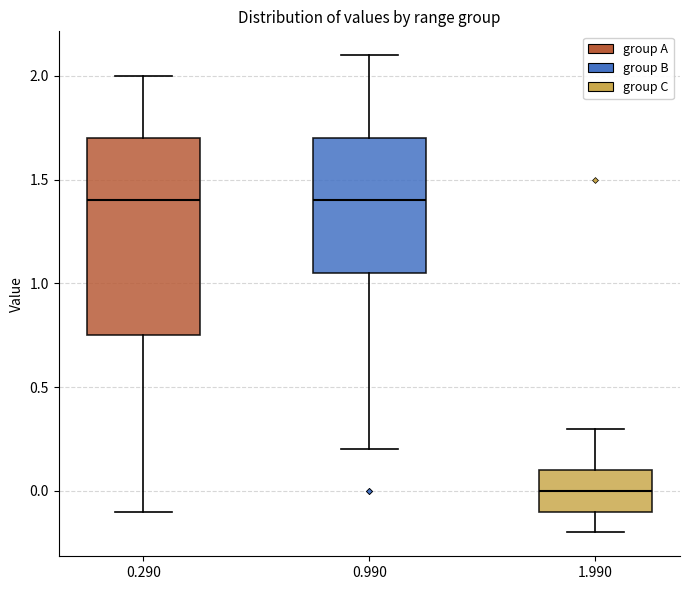

Reading left to right, transcribe this box plot: for each box, give where its median line is, the range the box spans, and where its two whiskers end, as read against the y-axis. The values are not printed on the chart, so give them approximately, as read against the axis.

0.290: median 1.40, box 0.75 to 1.70, whiskers -0.10 to 2.00
0.990: median 1.40, box 1.05 to 1.70, whiskers 0.20 to 2.10
1.990: median 0.00, box -0.10 to 0.10, whiskers -0.20 to 0.30